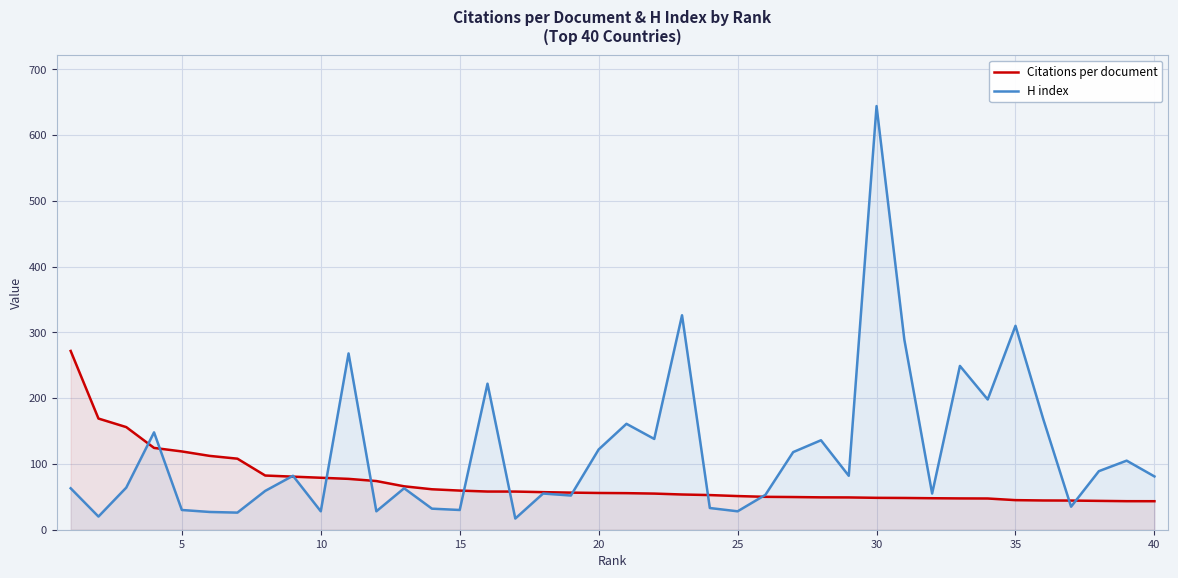

Which series ends up on top after the final intersection of Citations per document and H index?

H index